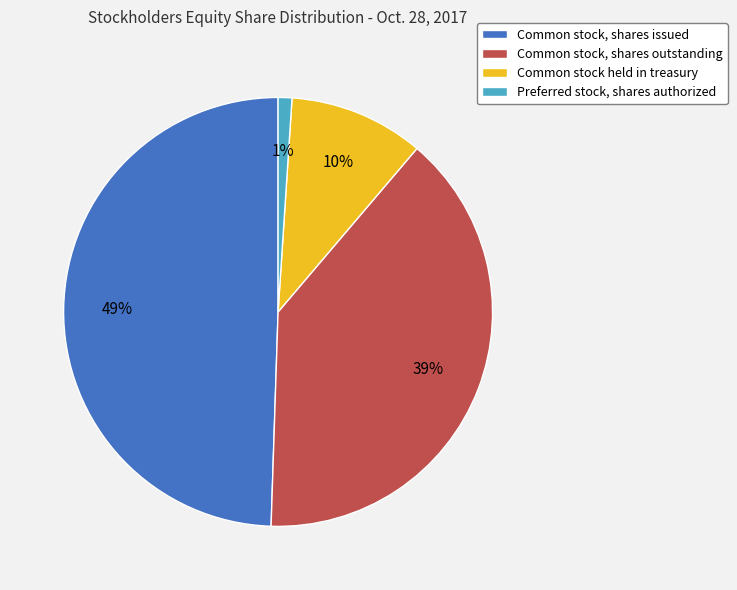

How many slices are in this pie chart?

4